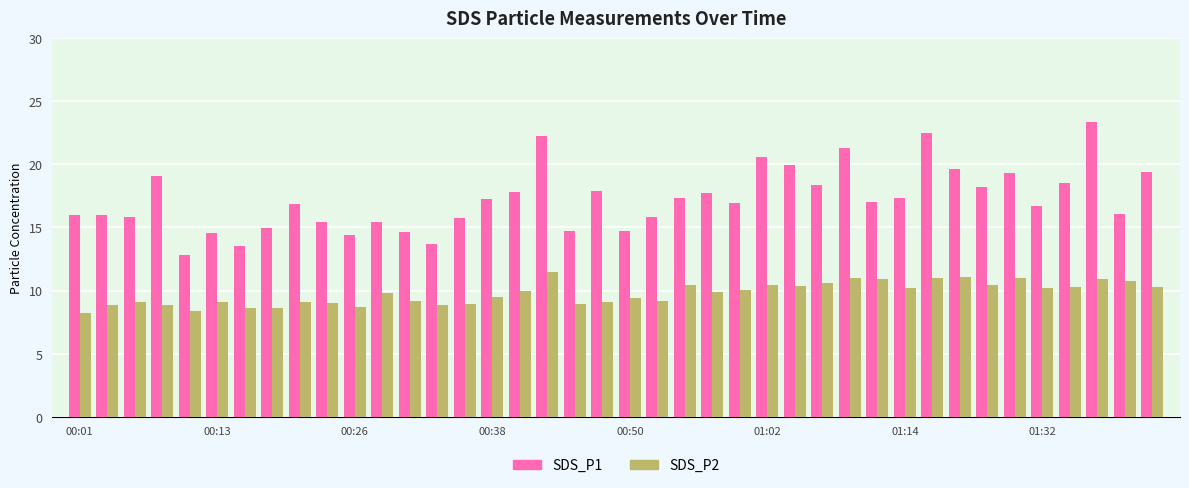

What is the maximum value for SDS_P1?

23.4